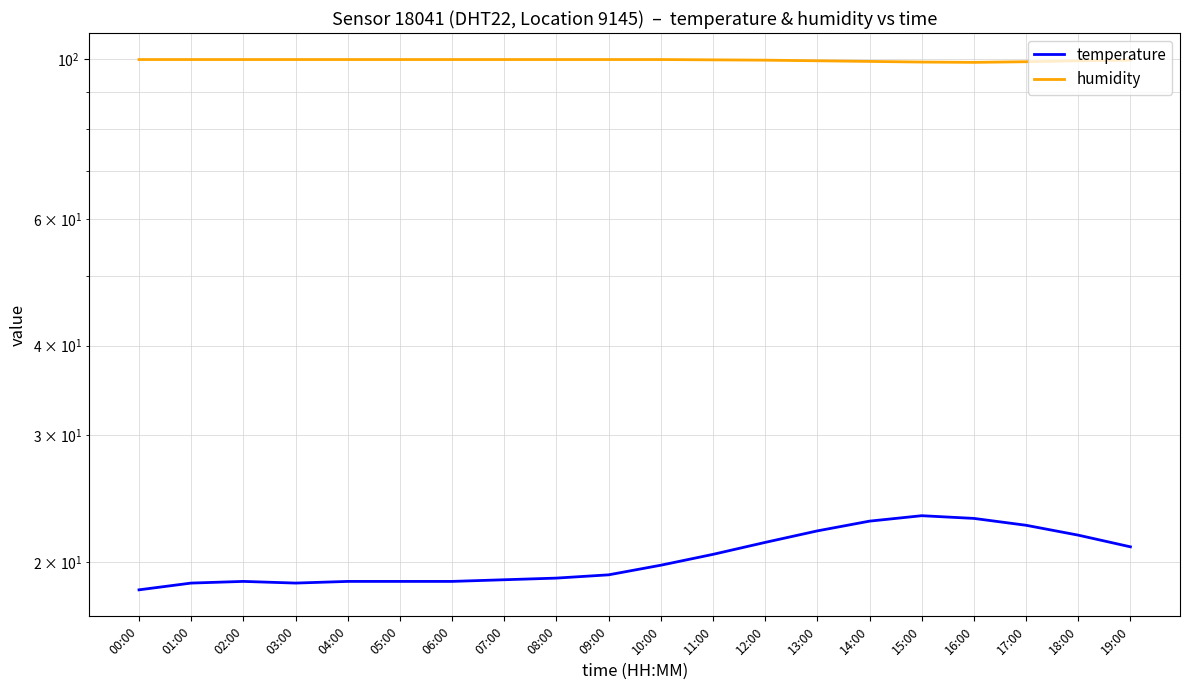

At which category does the chart reach its minimum across all series?

00:00